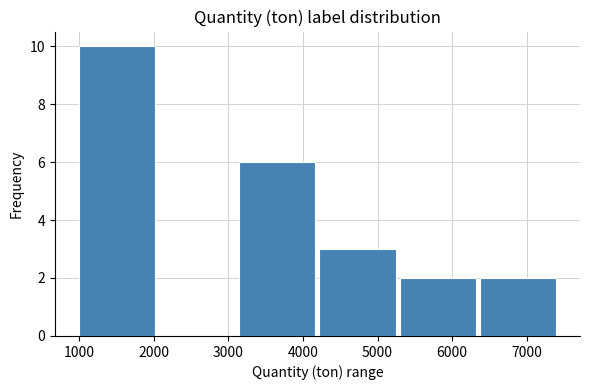

What is the height of the bar covering 4200 to 5300 on the x-axis? Neither the bar edges nor the heights are printed on the chart, so give them approximately, as read against the axes.

3